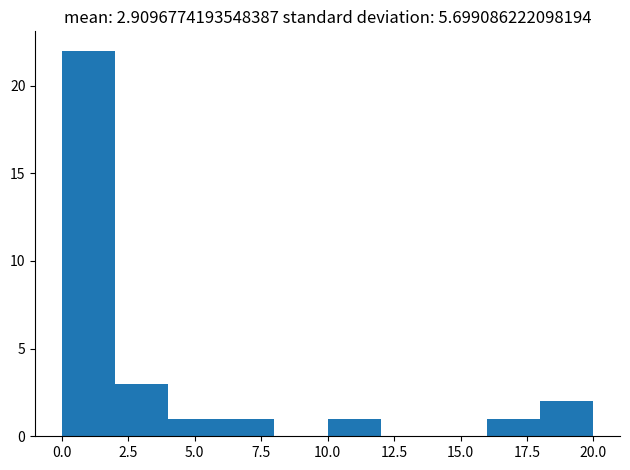

Reading left to right, transcribe this chart: for each bar, give the range it covers on the x-axis and its height. The values are not printed on the chart, so give them approximately, as read against the axis.

0 to 2: 22
2 to 4: 3
4 to 6: 1
6 to 8: 1
8 to 10: 0
10 to 12: 1
12 to 14: 0
14 to 16: 0
16 to 18: 1
18 to 20: 2